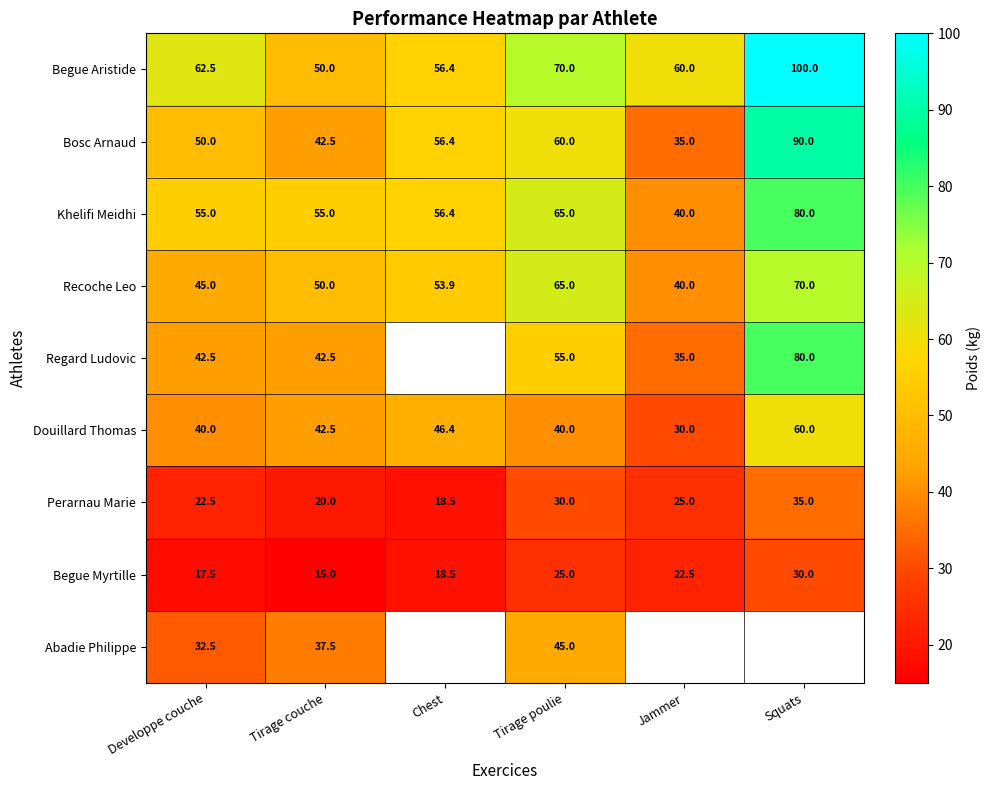

Between Tirage couche and Developpe couche, which is larger?

Developpe couche